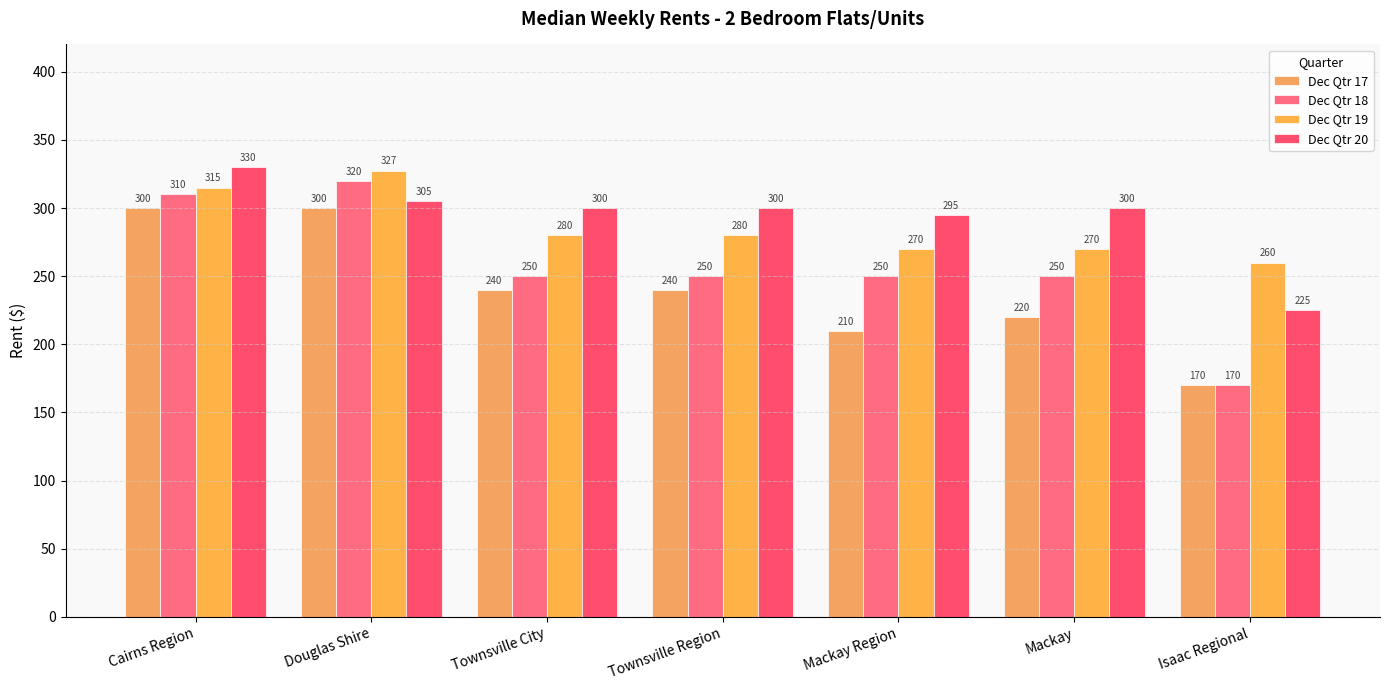

How many groups of bars are there?

7